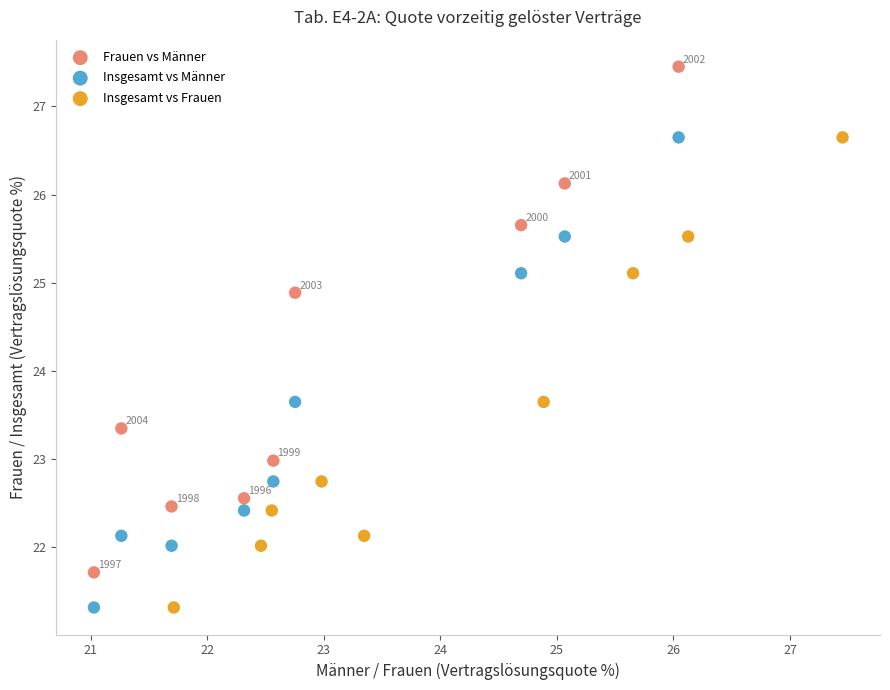

Which series has the widest spread of Y values?

Frauen vs Männer